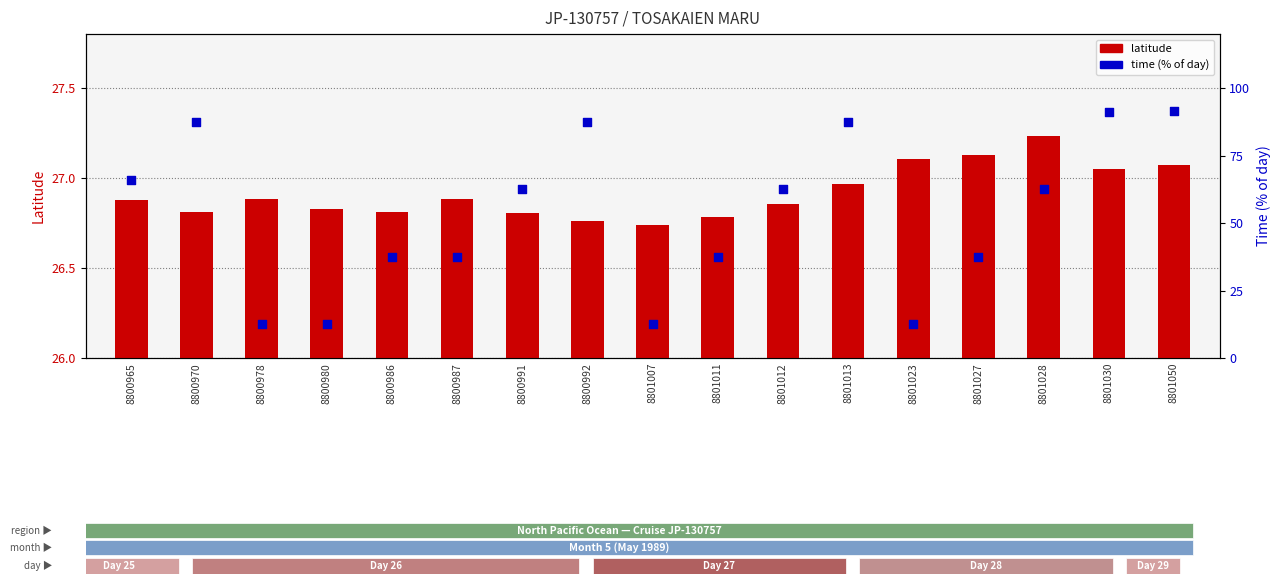

What are all the series names shown in the legend?

latitude, time (% of day)